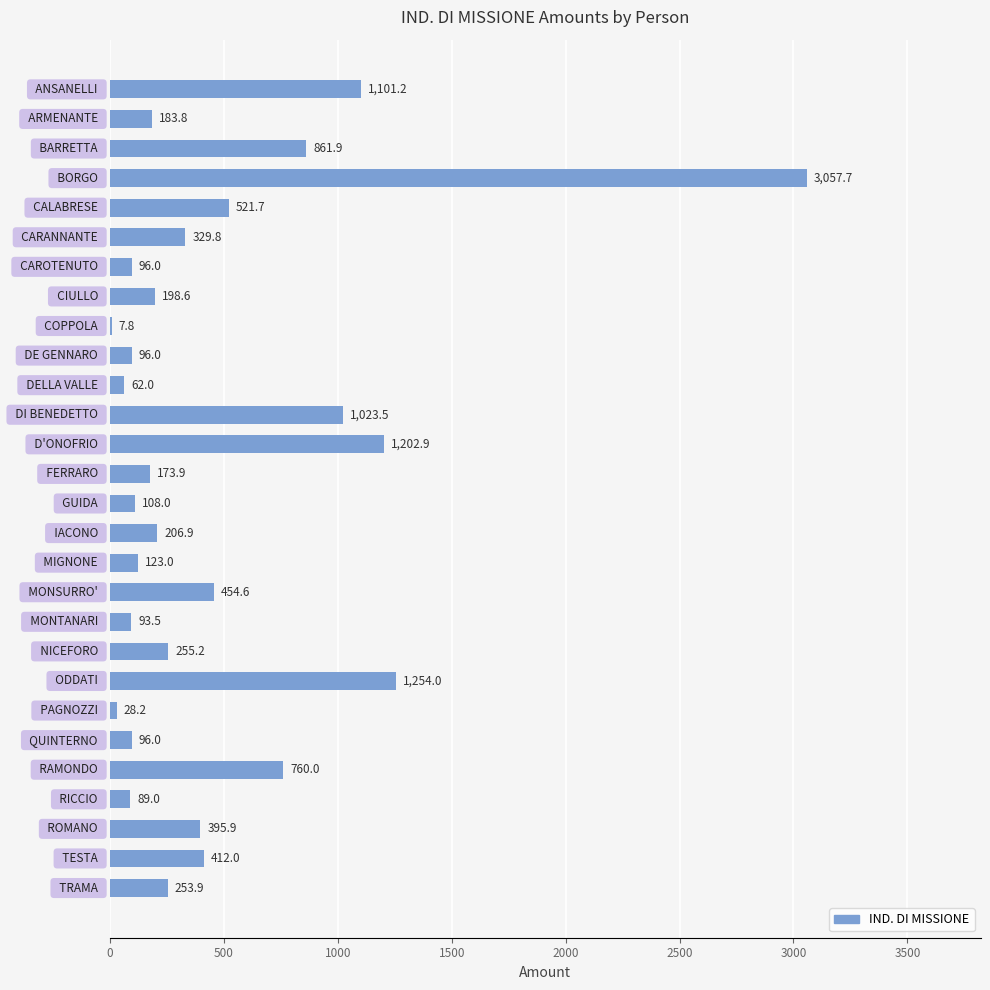

What is the greatest value displayed?

3057.7